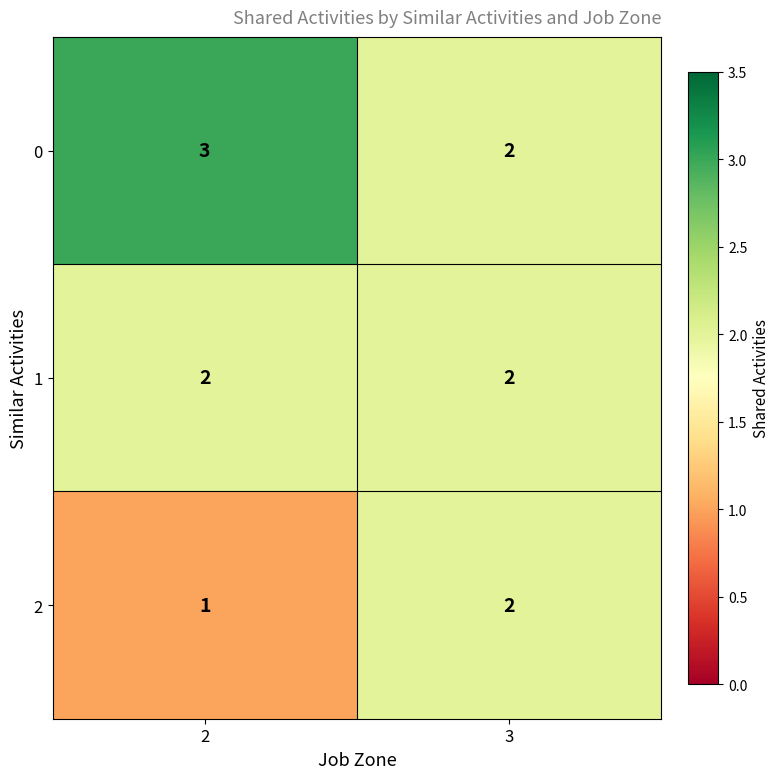

How many data points does each series have?

2